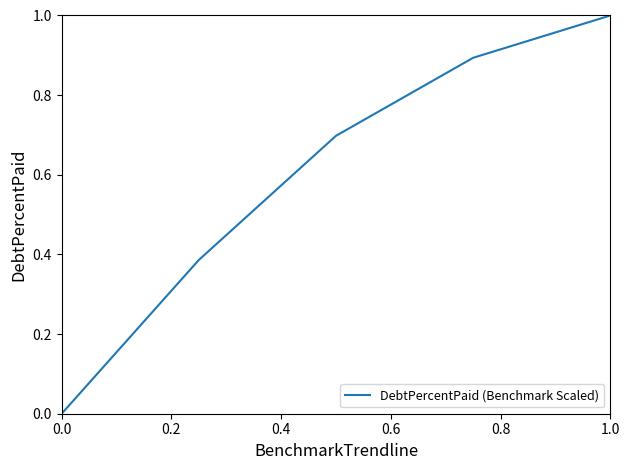

What is the greatest value displayed?

1.0